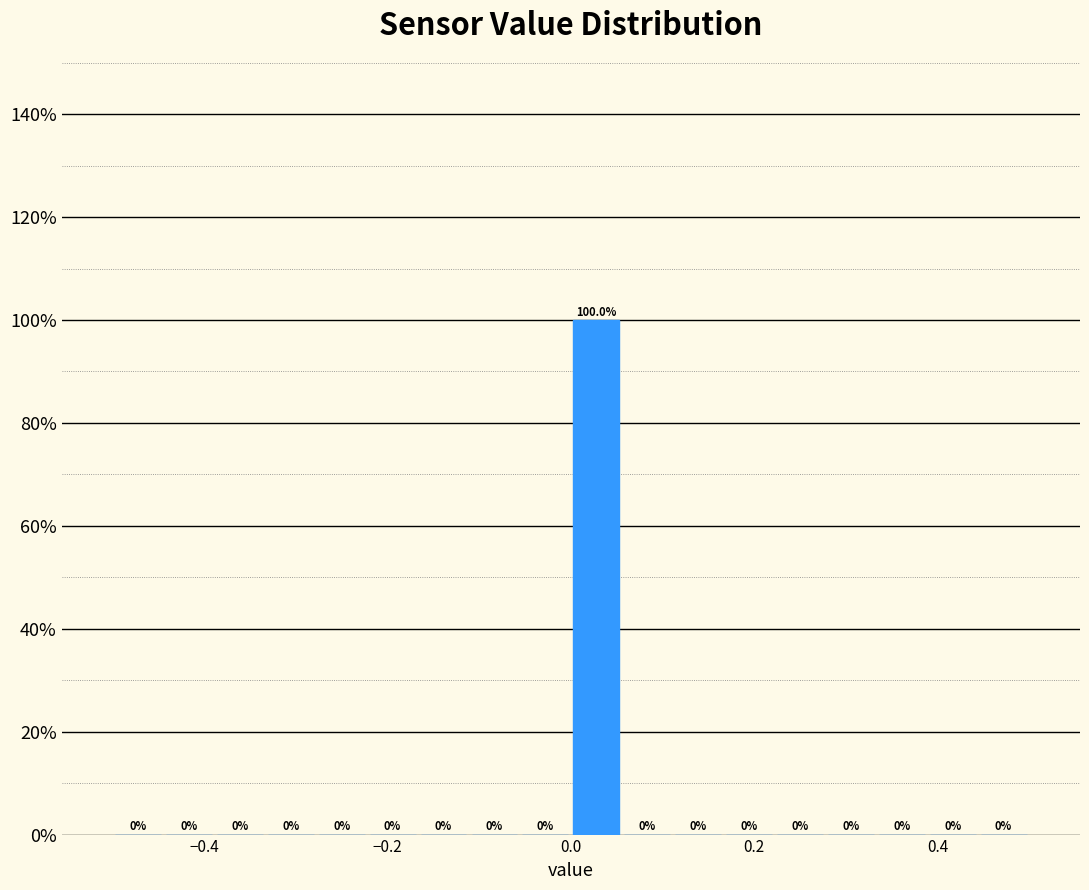

Around what value on the x-axis is the tallest bar? Give the approximate position of its centre, as read against the axis.

0.02